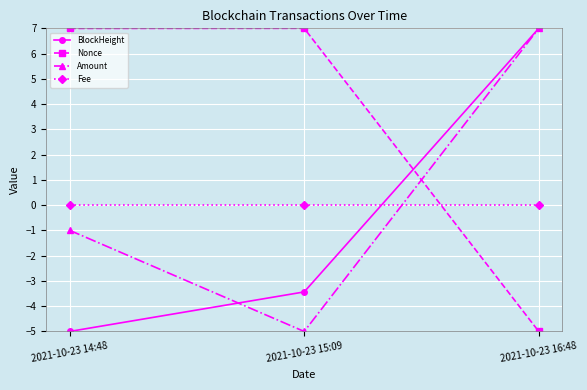

What is the sum of the BlockHeight values at 2021-10-23 16:48 and 2021-10-23 14:48?

2.0